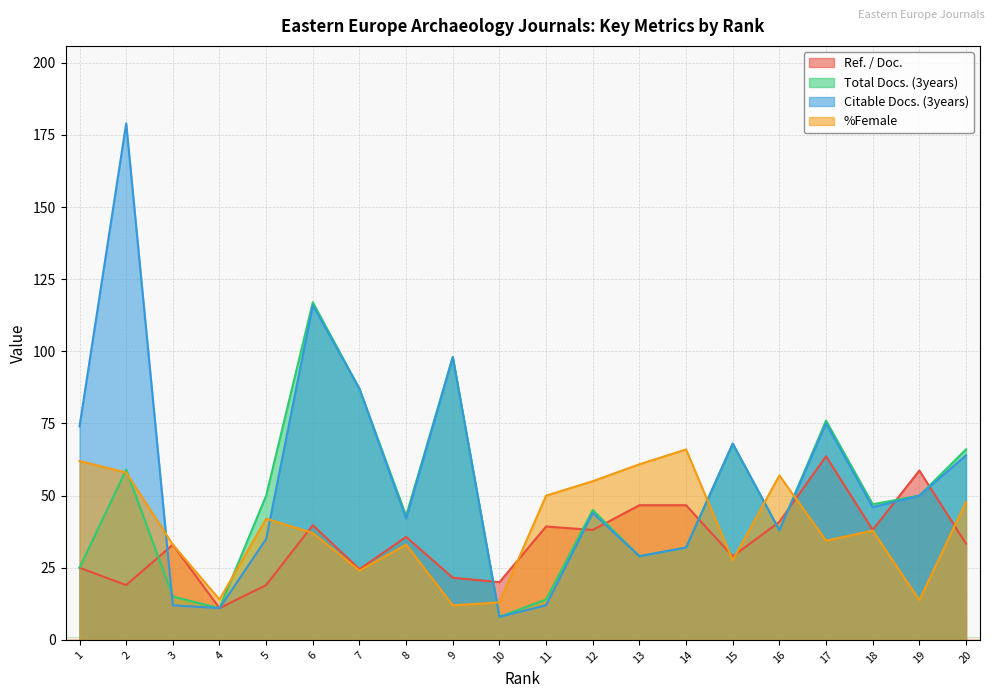

What is the sum of the %Female values at 16 and 12?

112.0